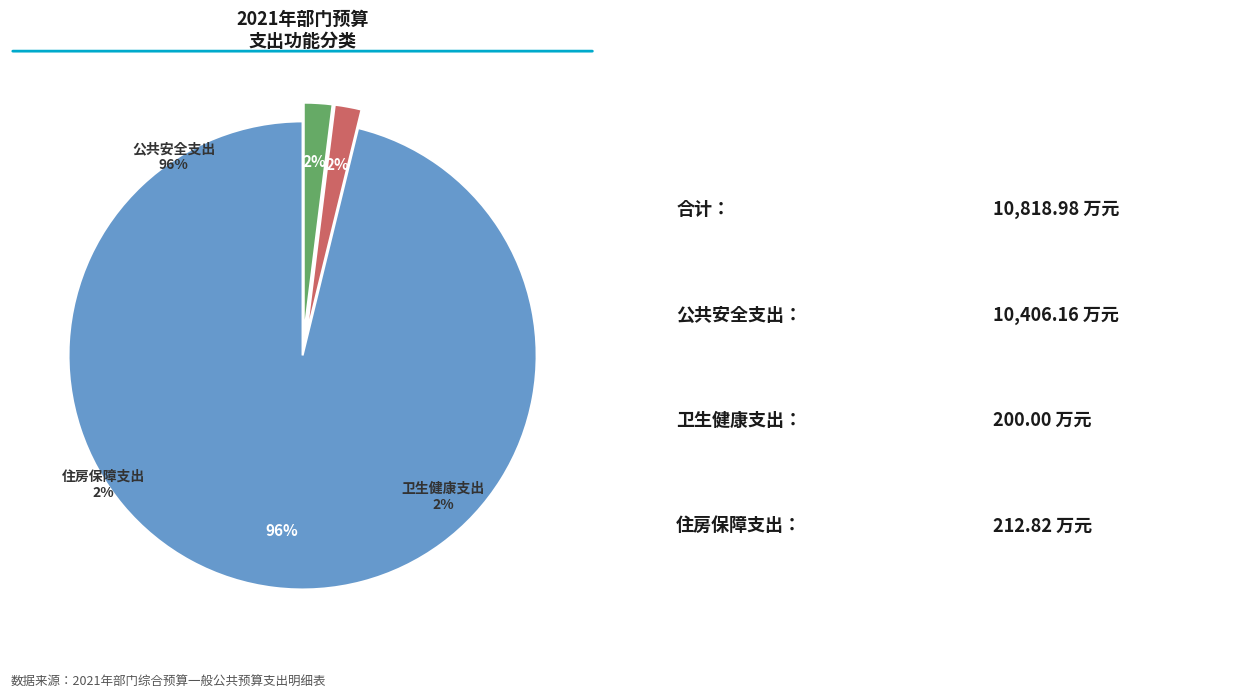

Rank the categories by value from highest to lowest.

公共安全支出, 住房保障支出, 卫生健康支出